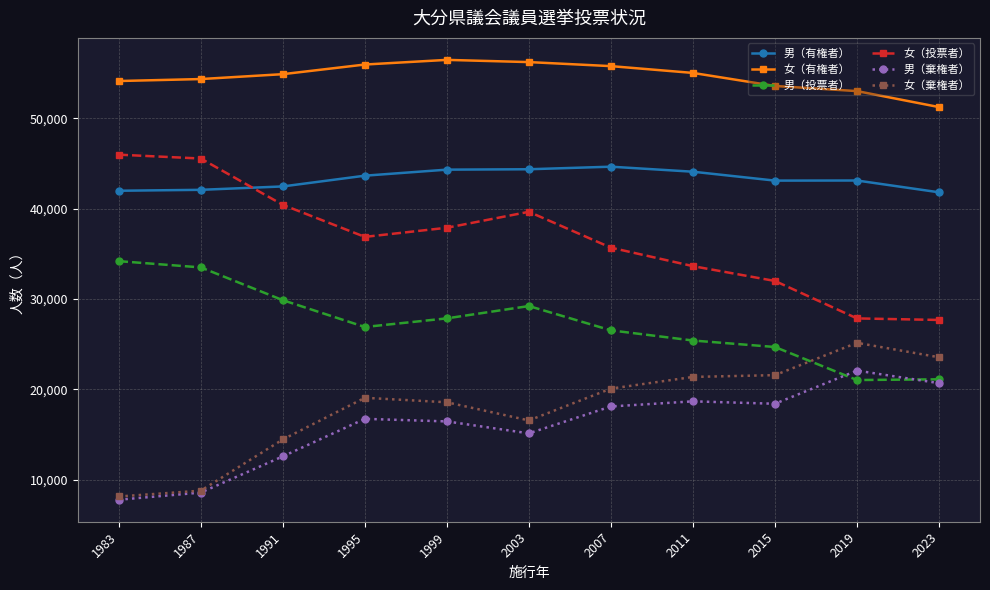

Read the 女（投票者） value at 2003, to the nearest 100.

39700